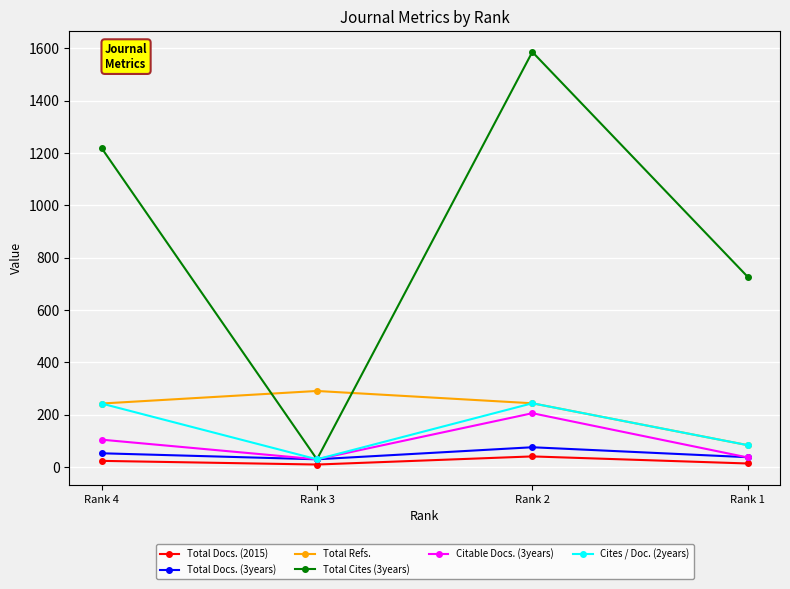

How many distinct data groups are displayed?

6